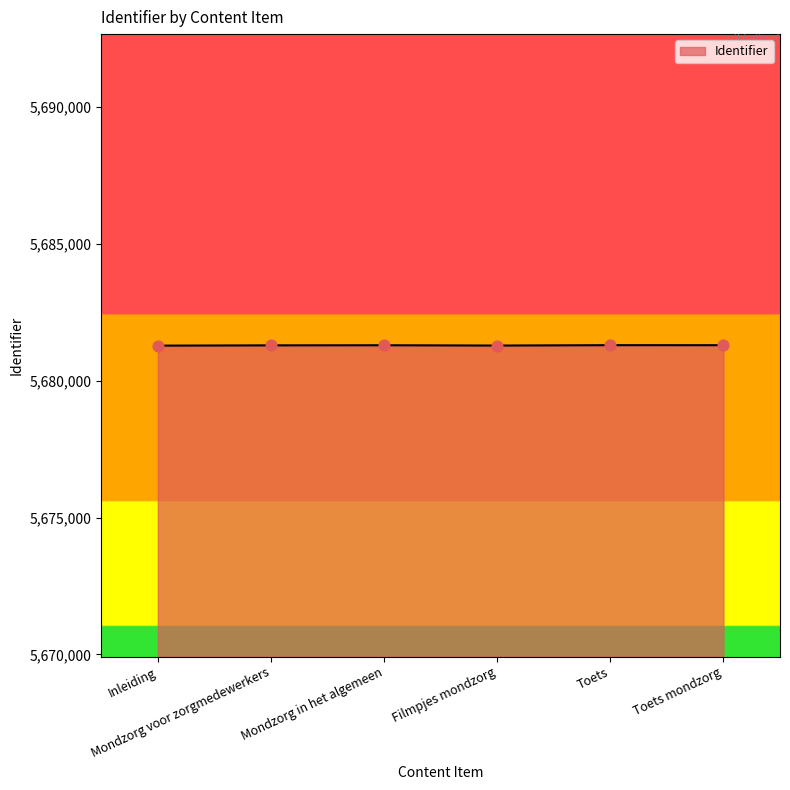

What is the change in value from Inleiding to Toets?

+17